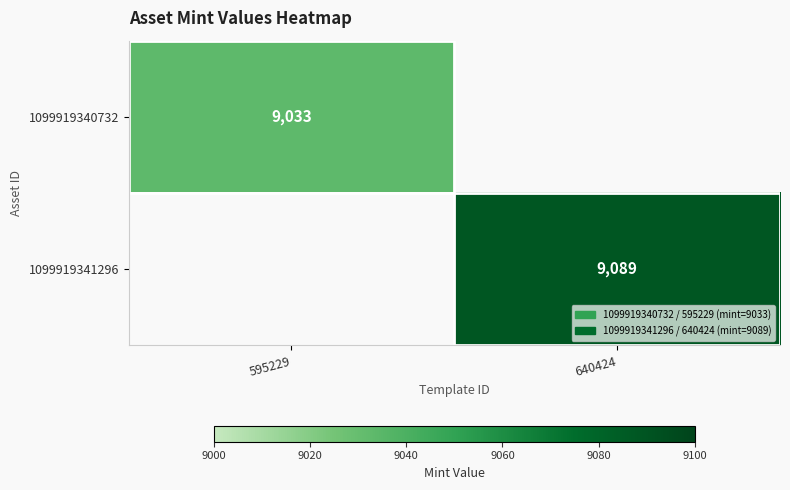

How many data points does each series have?

2